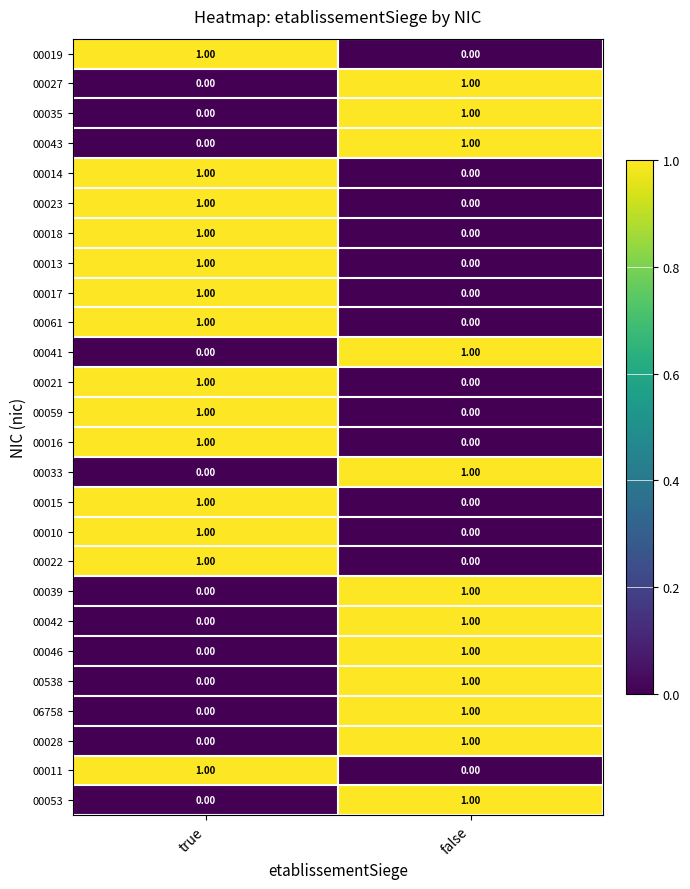

Is the value of 00043 at true greater than the value of 00061 at true?

No